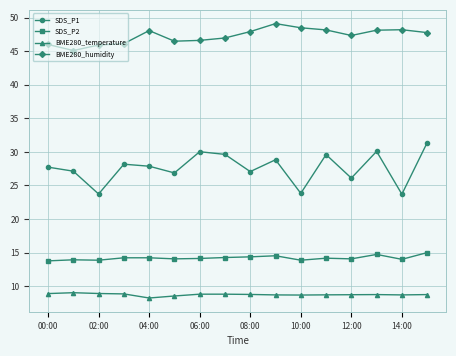

Does the chart display data point markers on the line(s)?

Yes